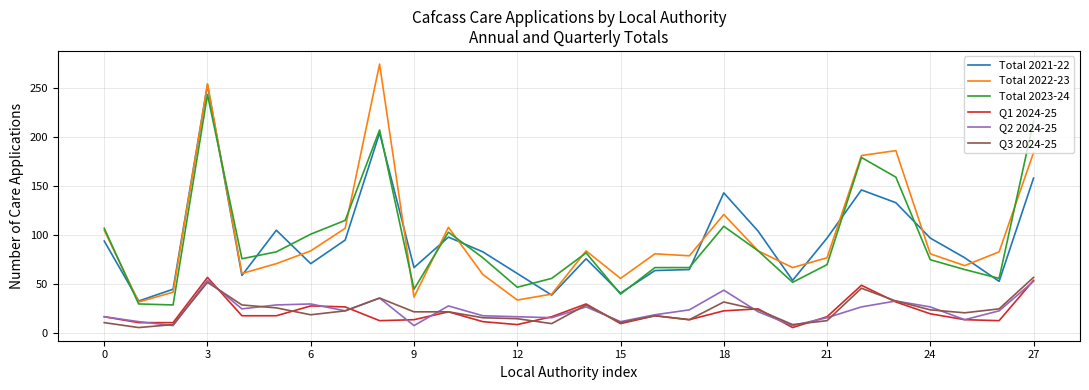

Which series has the widest spread of values?

Total 2022-23